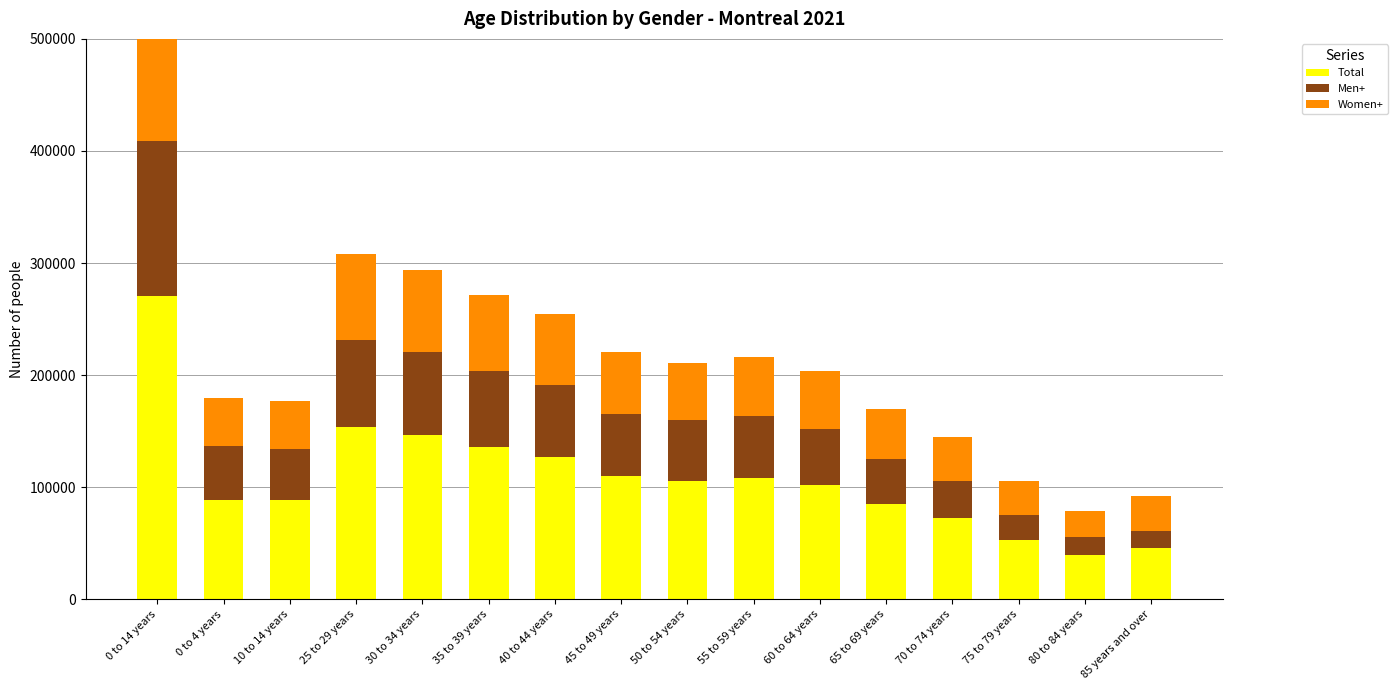

What position from the left is 0 to 14 years?

1